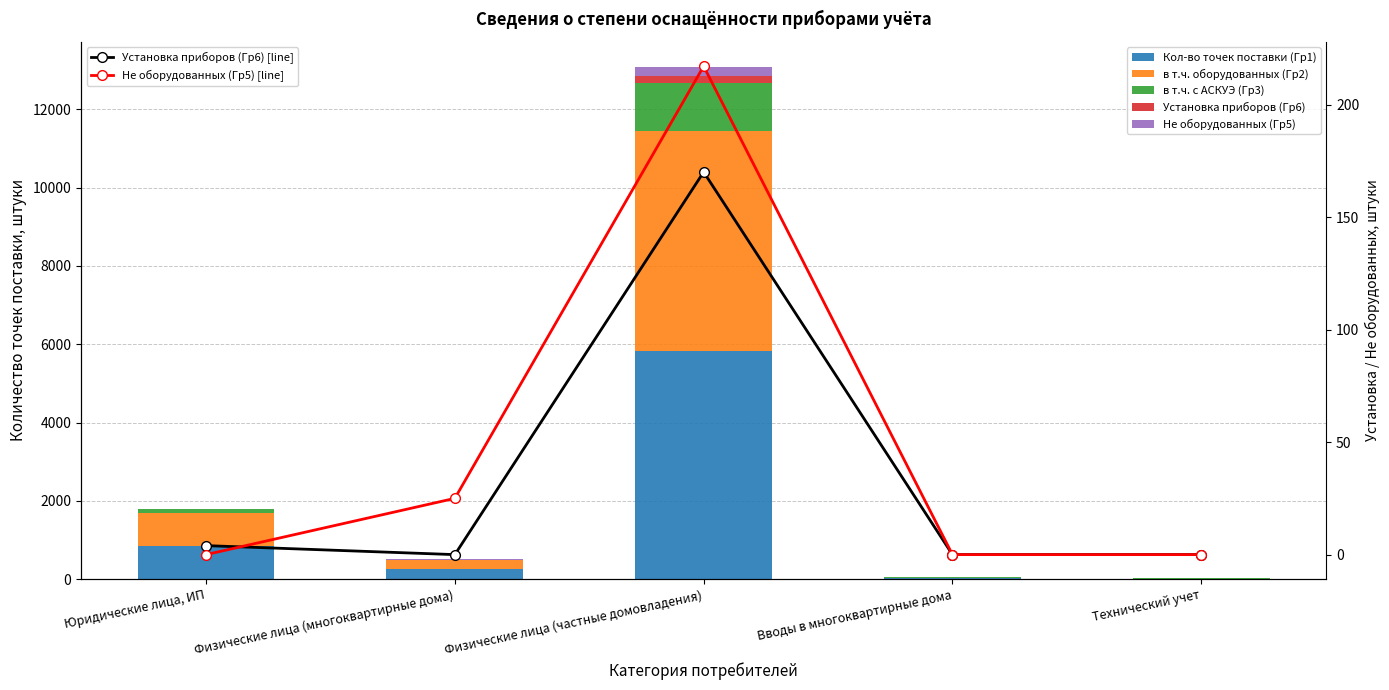

At which label is в т.ч. оборудованных (Гр2) closest to 2810?

Юридические лица, ИП